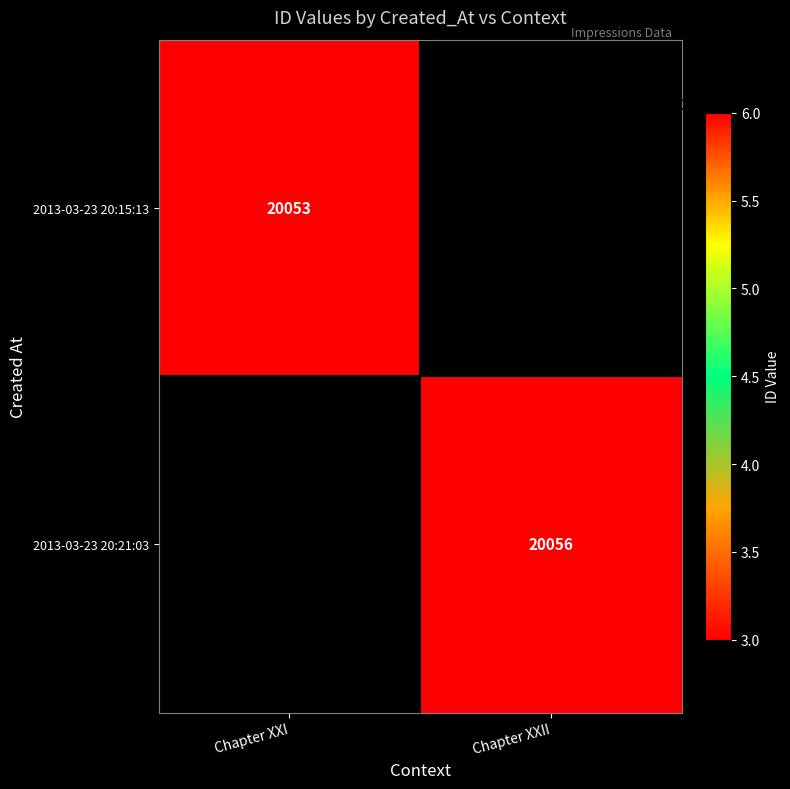

Is the value of 2013-03-23 20:21:03 at Chapter XXII greater than the value of 2013-03-23 20:15:13 at Chapter XXI?

Yes